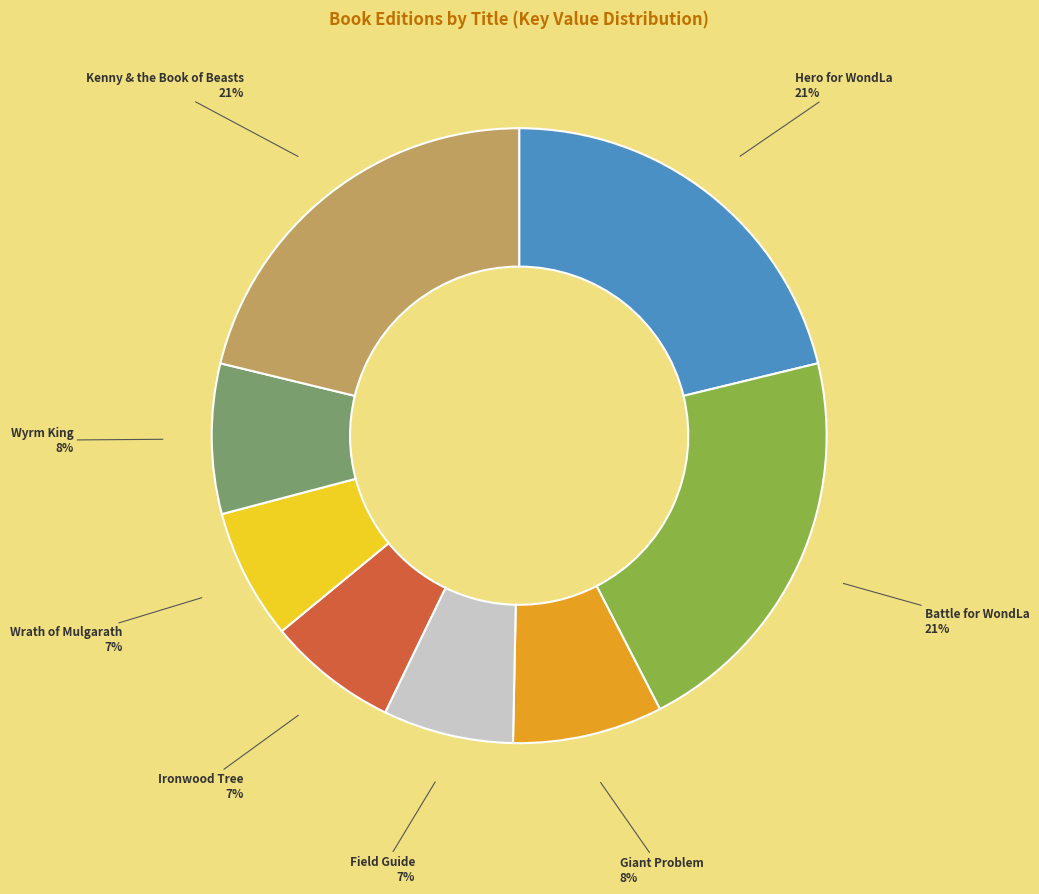

To the nearest percent, what percentage of the pie is Hero for WondLa?

21%